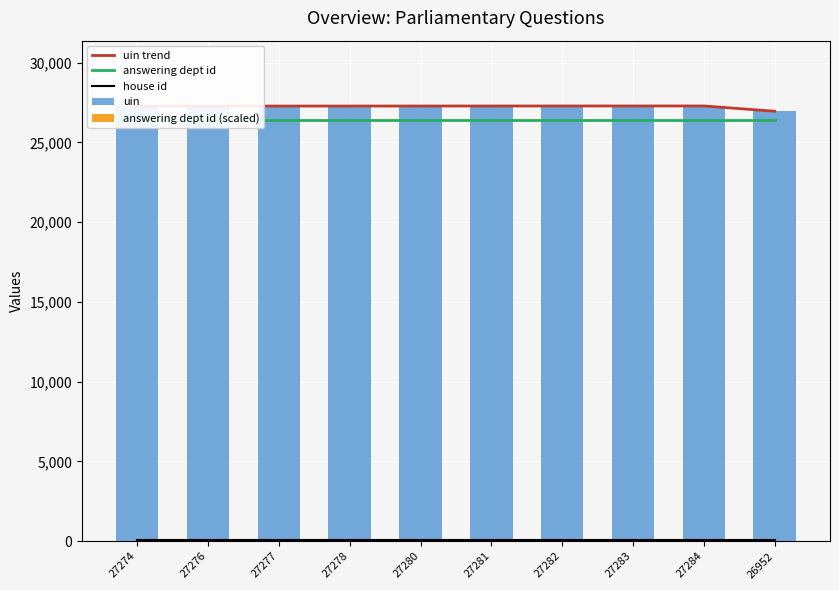

Reading right to left, transcribe all the data shown in this chart.

uin trend: 26952=26952	27284=27284	27283=27283	27282=27282	27281=27281	27280=27280	27278=27278	27277=27277	27276=27276	27274=27274
answering dept id: 26952=26400	27284=26400	27283=26400	27282=26400	27281=26400	27280=26400	27278=26400	27277=26400	27276=26400	27274=26400
house id: 26952=50	27284=50	27283=50	27282=50	27281=50	27280=50	27278=50	27277=50	27276=50	27274=50
uin: 26952=26952	27284=27284	27283=27283	27282=27282	27281=27281	27280=27280	27278=27278	27277=27277	27276=27276	27274=27274
answering dept id (scaled): 26952=0	27284=5	27283=5	27282=5	27281=5	27280=10	27278=5	27277=5	27276=10	27274=0